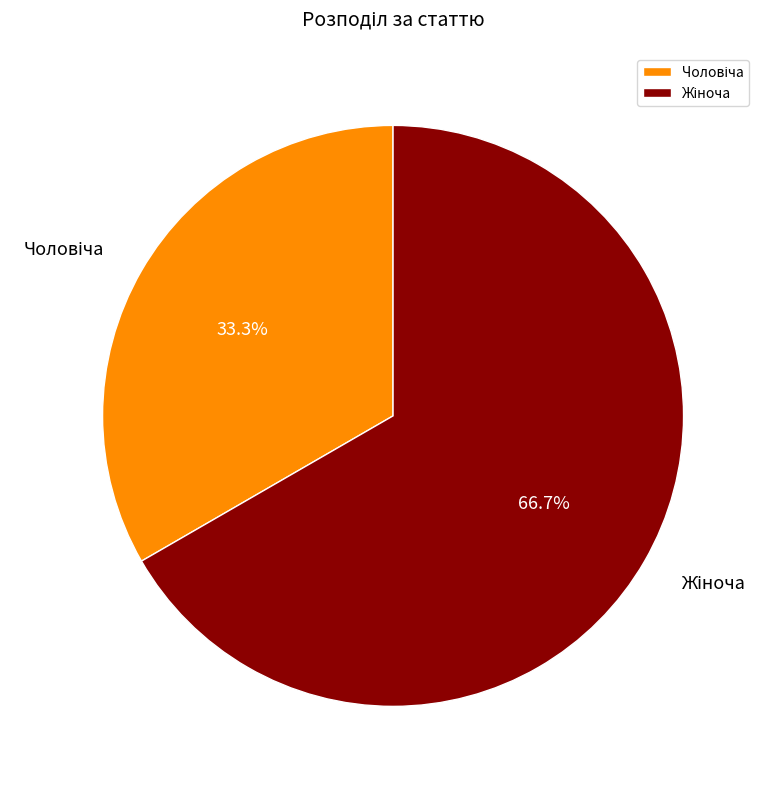

To the nearest percent, what is the difference between the largest and smallest slice percentages?

33%